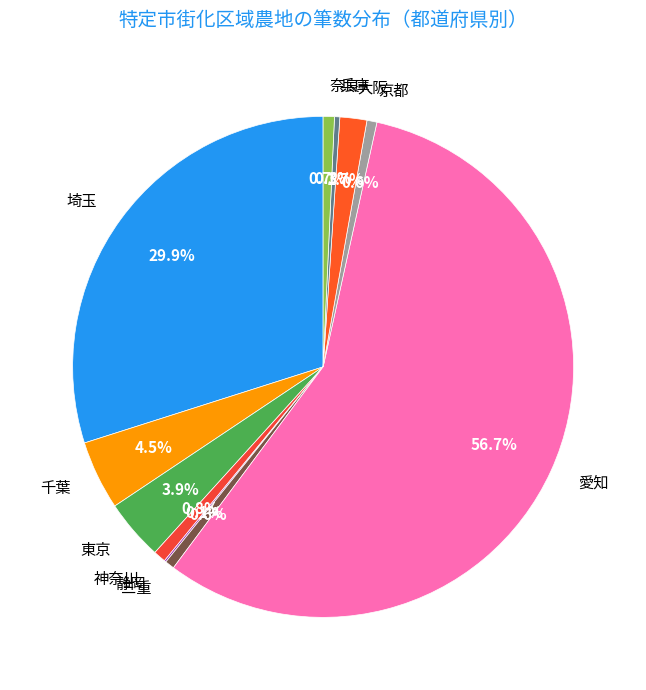

Is it true that 大阪 is 2% of the pie?

True